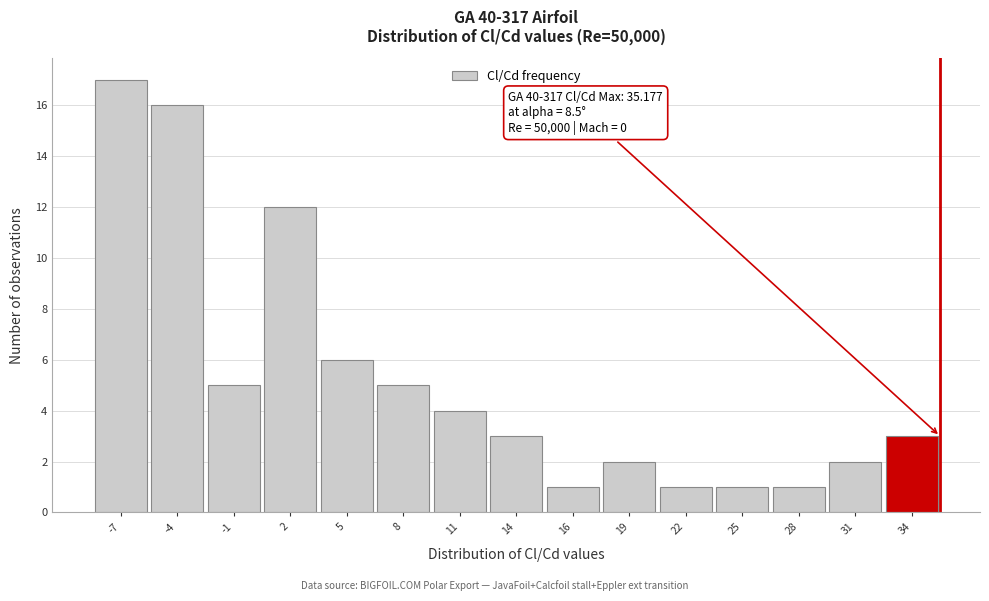

Which range on the x-axis has the tallest bar?

-8.0 to -5.0